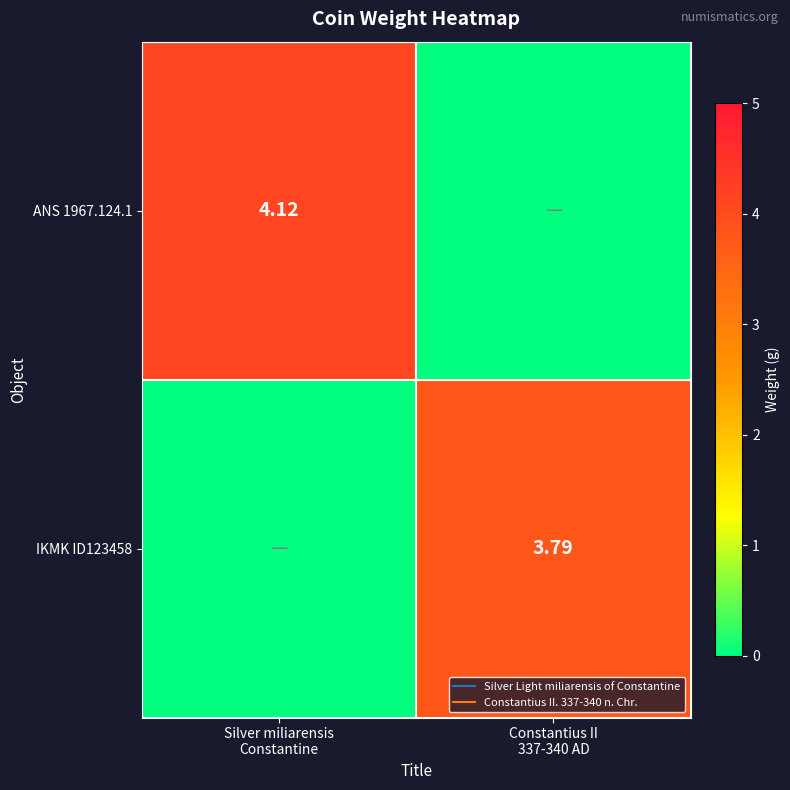

Which series has the largest range (max minus min)?

ANS 1967.124.1